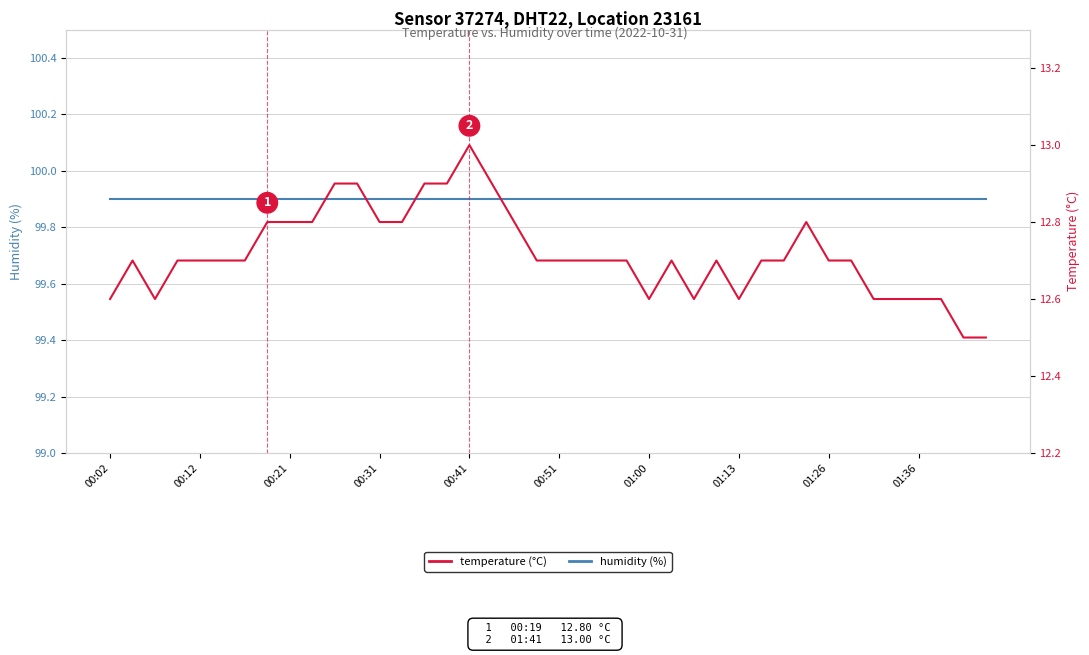

Which label corresponds to the largest value in the chart?

00:02